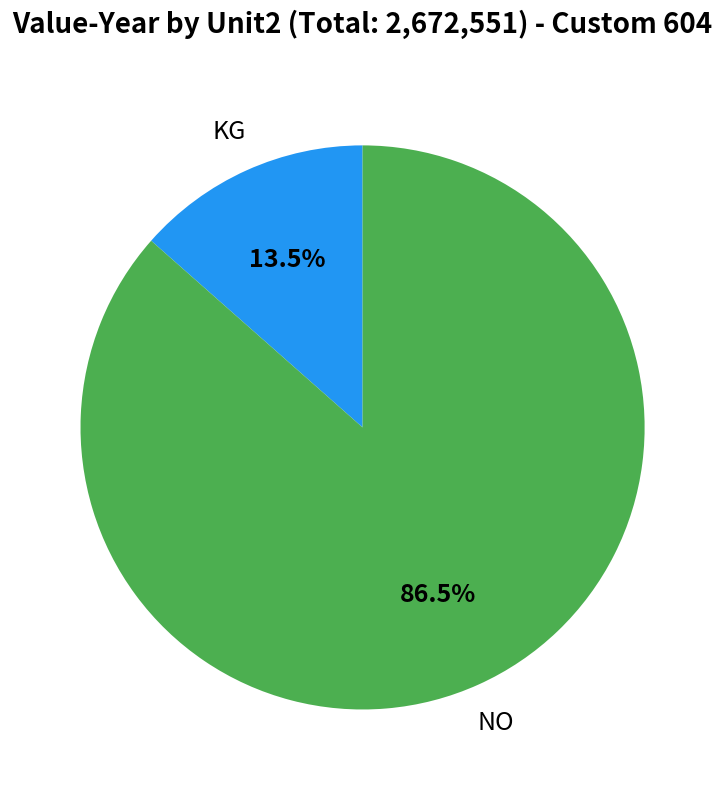

Is there any slice that represents more than half of the pie?

Yes